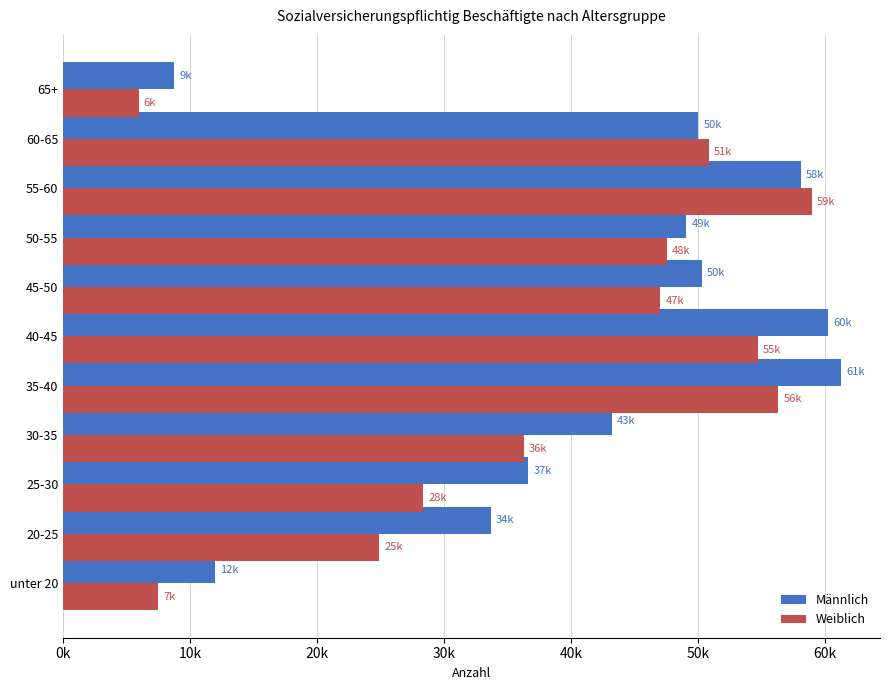

At how many categories does at least one series exceed 41859?

7